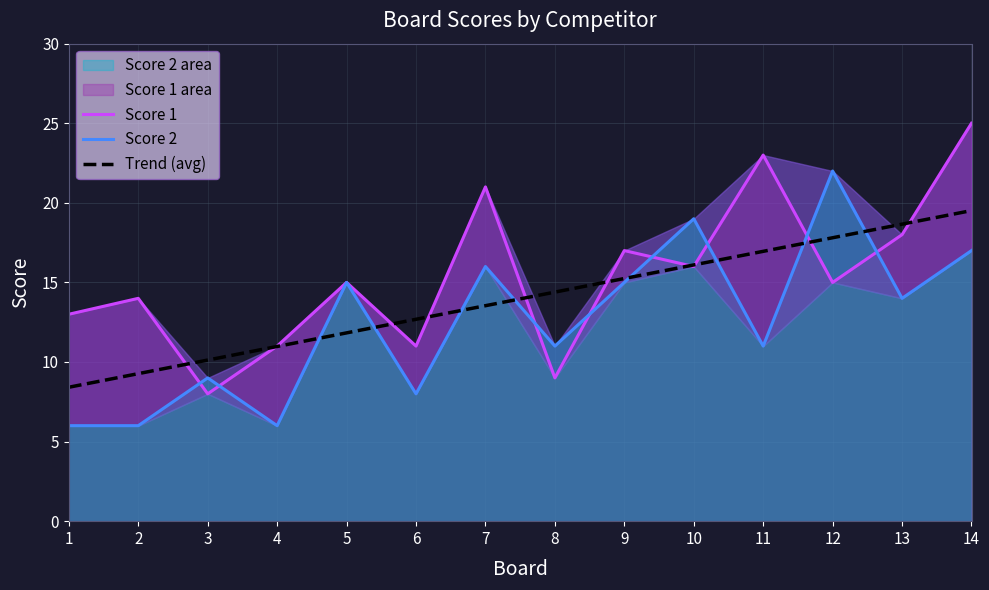

Is the value of Score 1 at 6 greater than the value of Trend (avg) at 13?

No